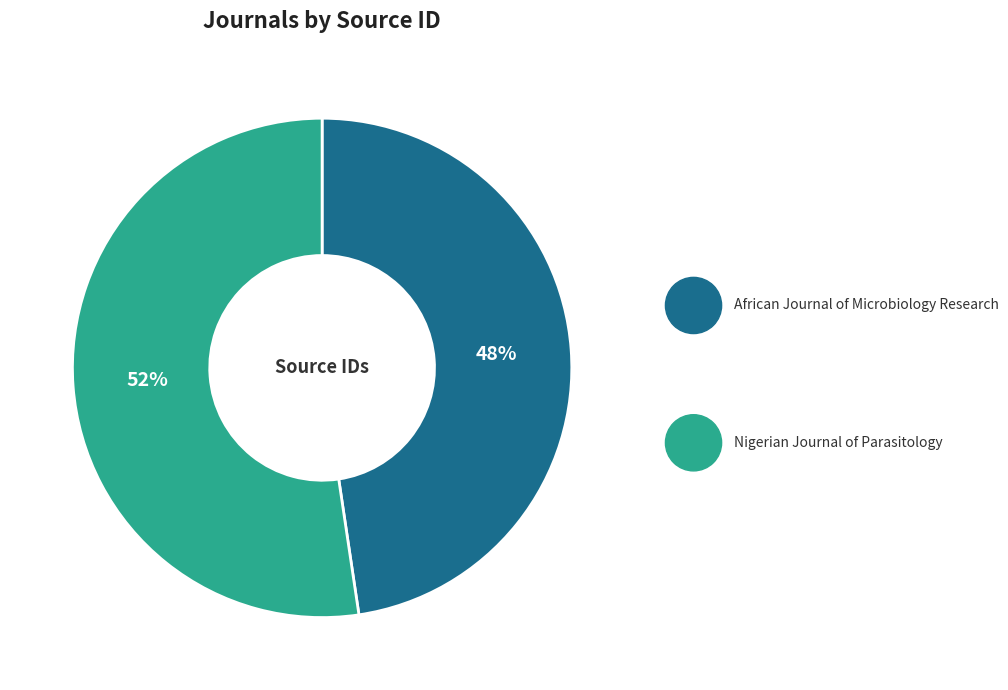

To the nearest percent, what is the average slice percentage?

50%